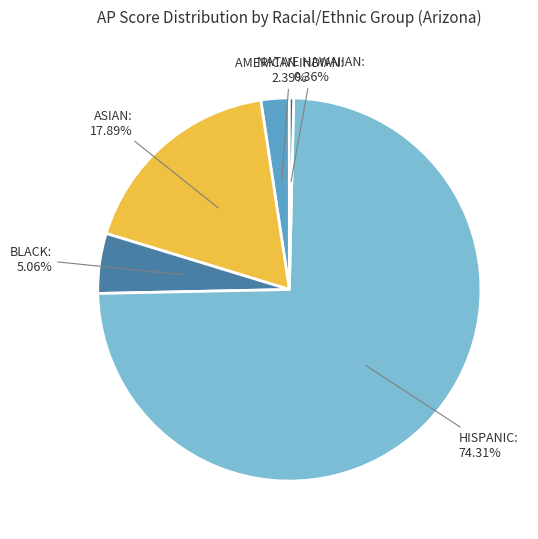

Is there a majority slice in this chart?

Yes